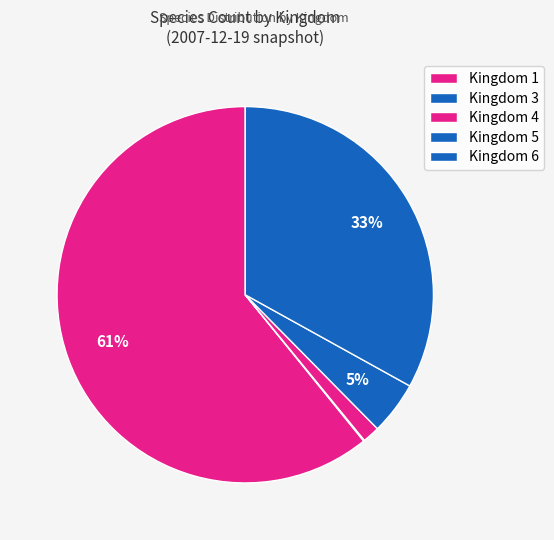

Count the number of slices in the pie.

5